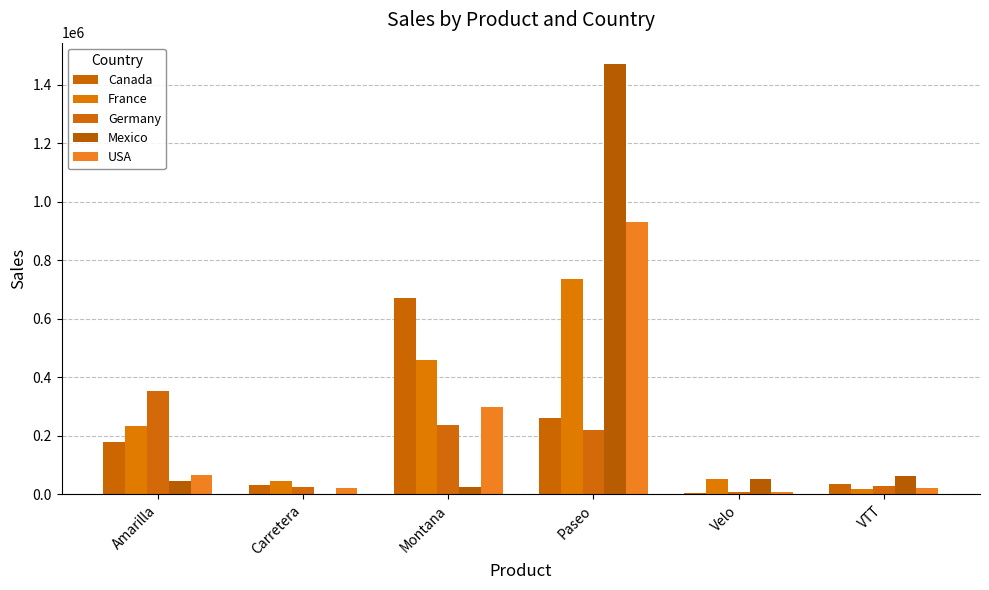

What position from the right is Paseo?

3